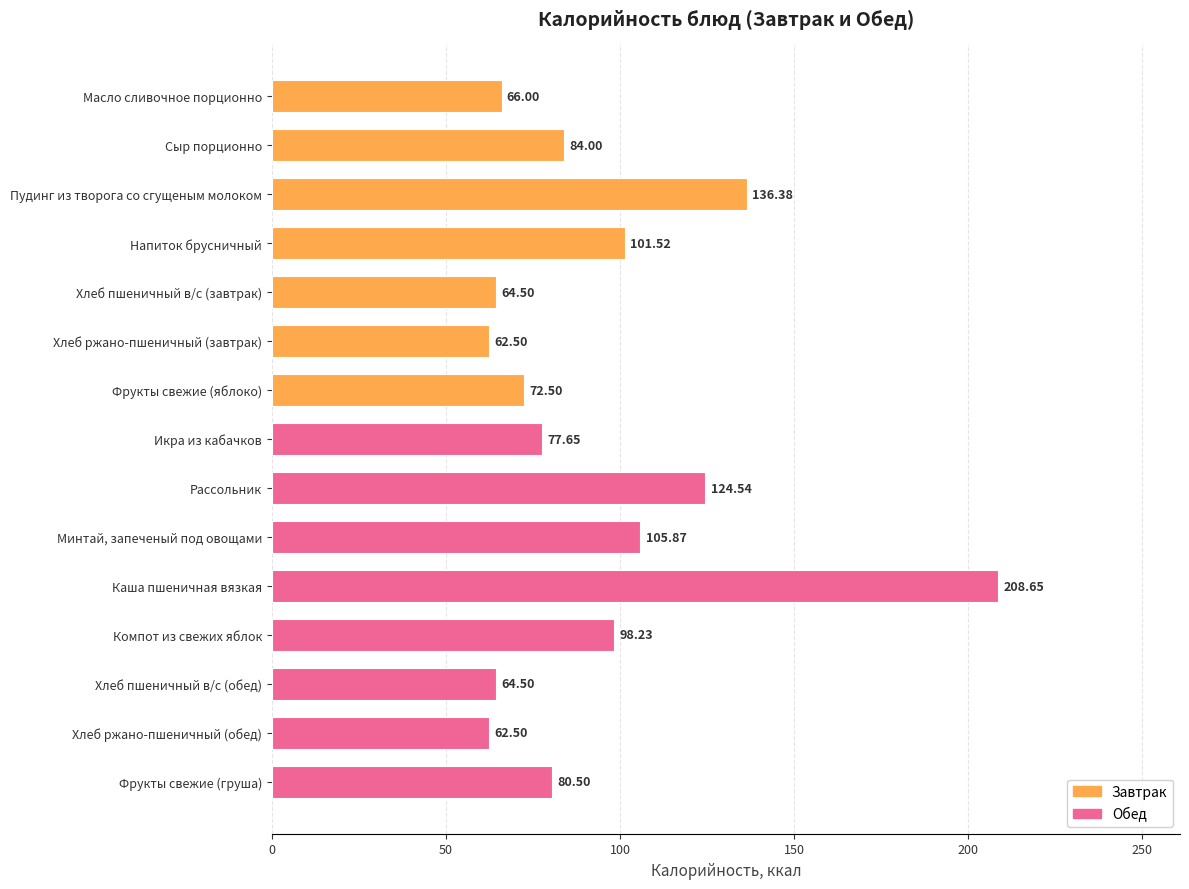

Which label corresponds to the largest value in the chart?

Каша пшеничная вязкая